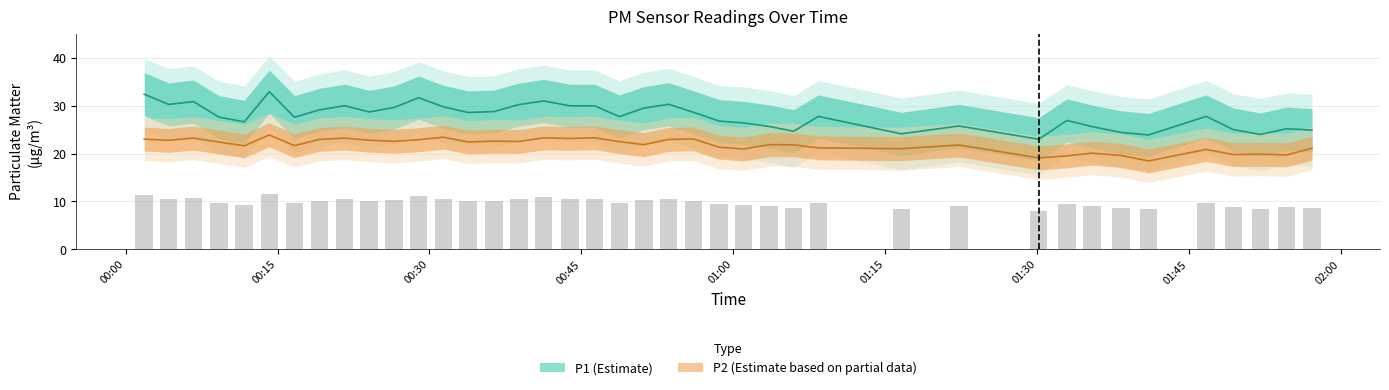

The P1 series shows 30.0 at 00:45. True or false?

True